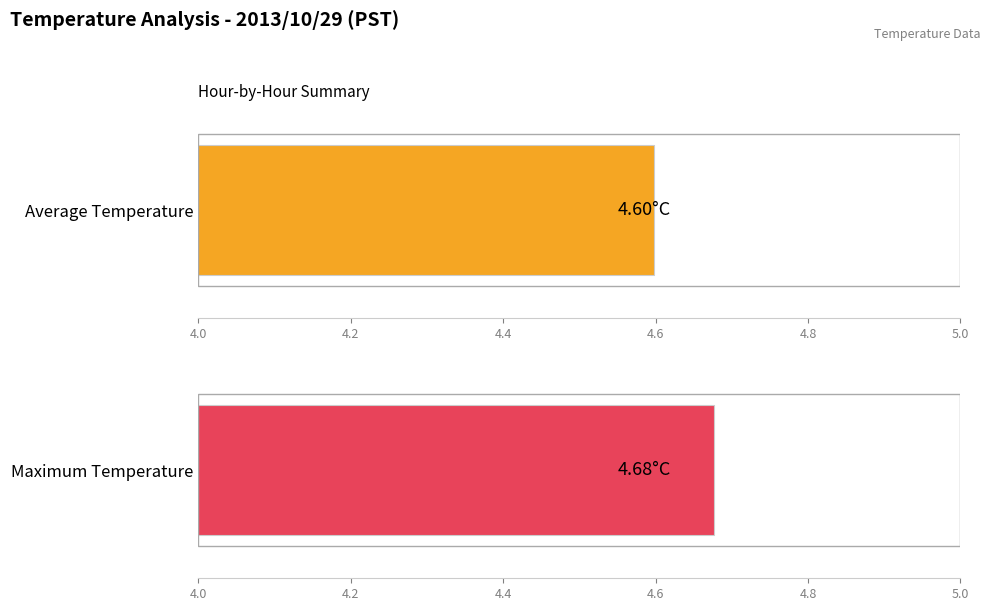

What are all the series names shown in the legend?

Average Temperature, Maximum Temperature